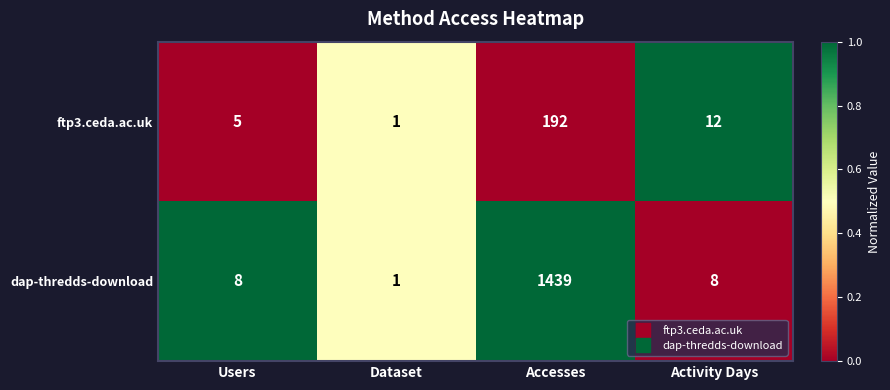

At which category is the sum across all series the highest?

Accesses